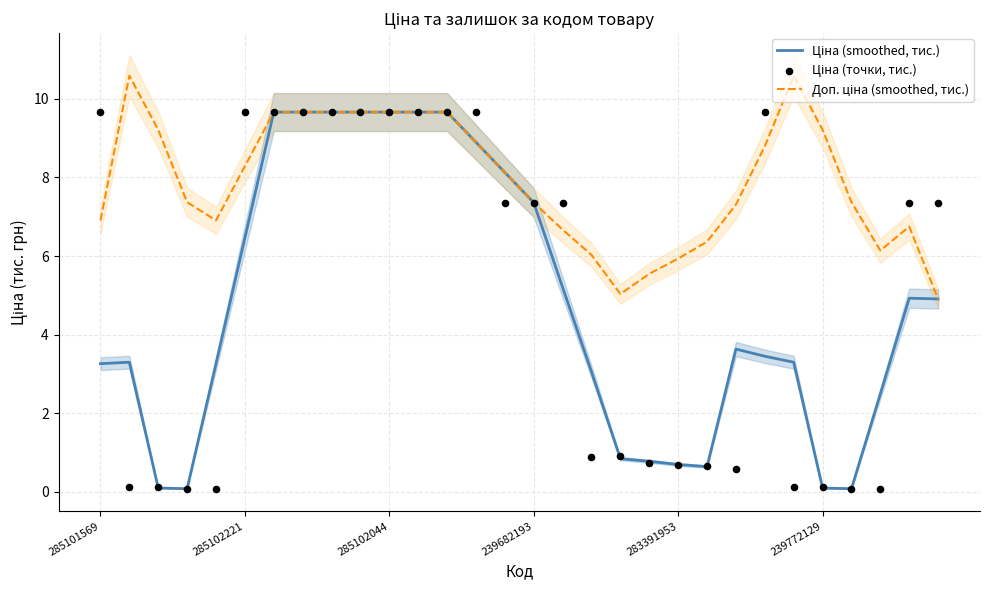

Which series has the widest spread of Y values?

Ціна (точки, тис.)